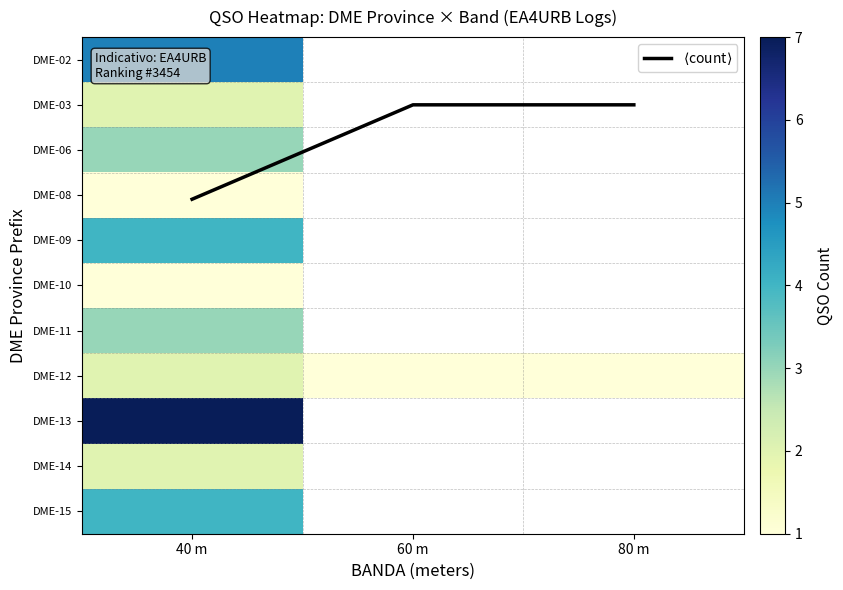

What is the maximum value for row_1?

2.0